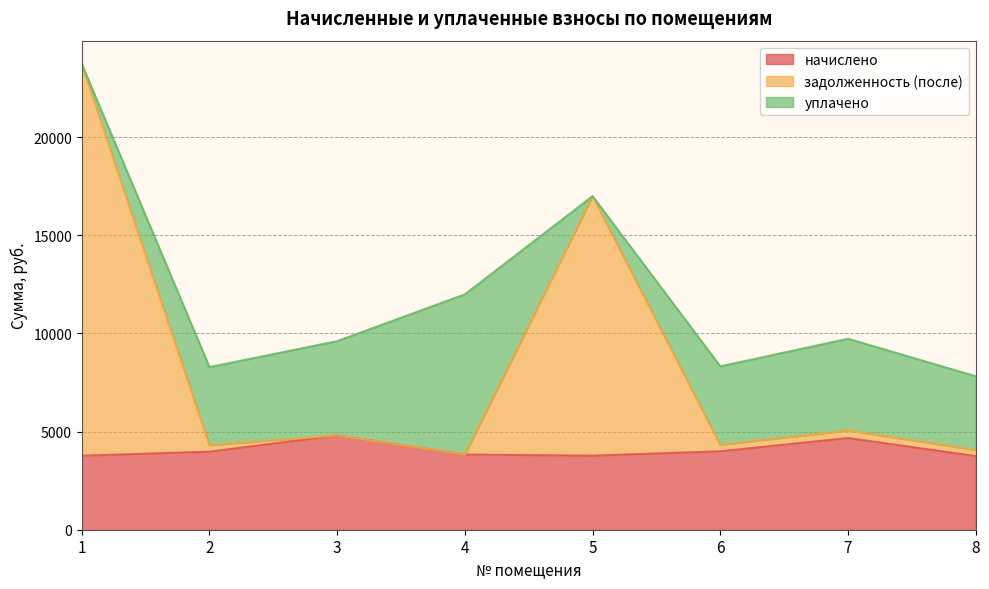

What is the total value across all series at 3?

9603.6